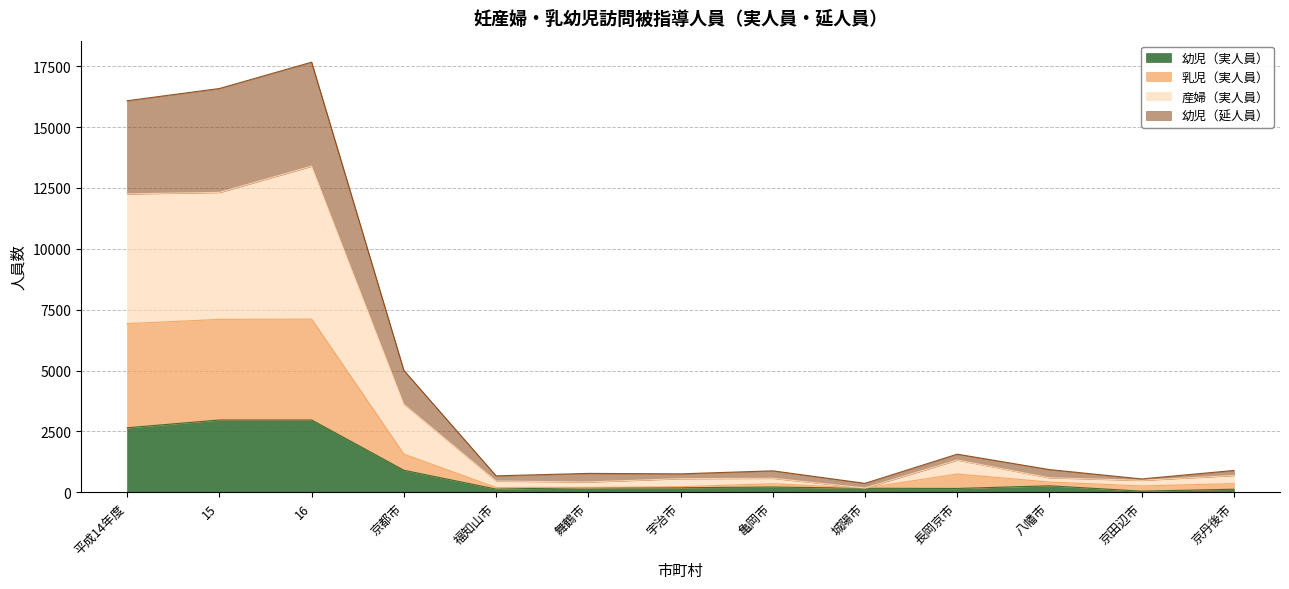

At which label does 産婦（実人員） first exceed 596?

平成14年度